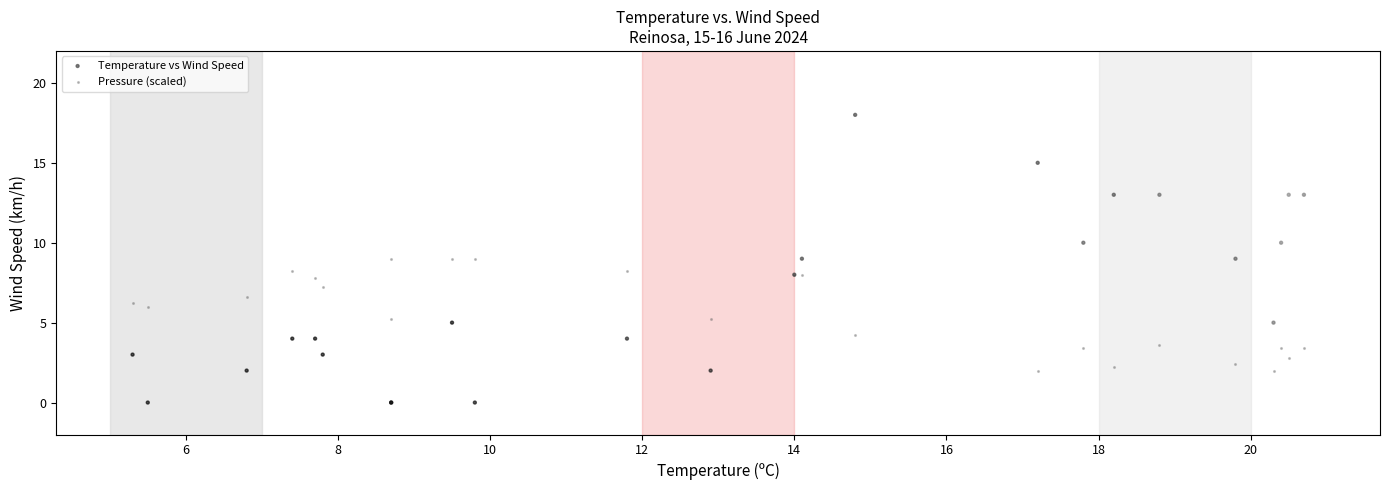

Which series contains the lowest Y value?

Temperature vs Wind Speed